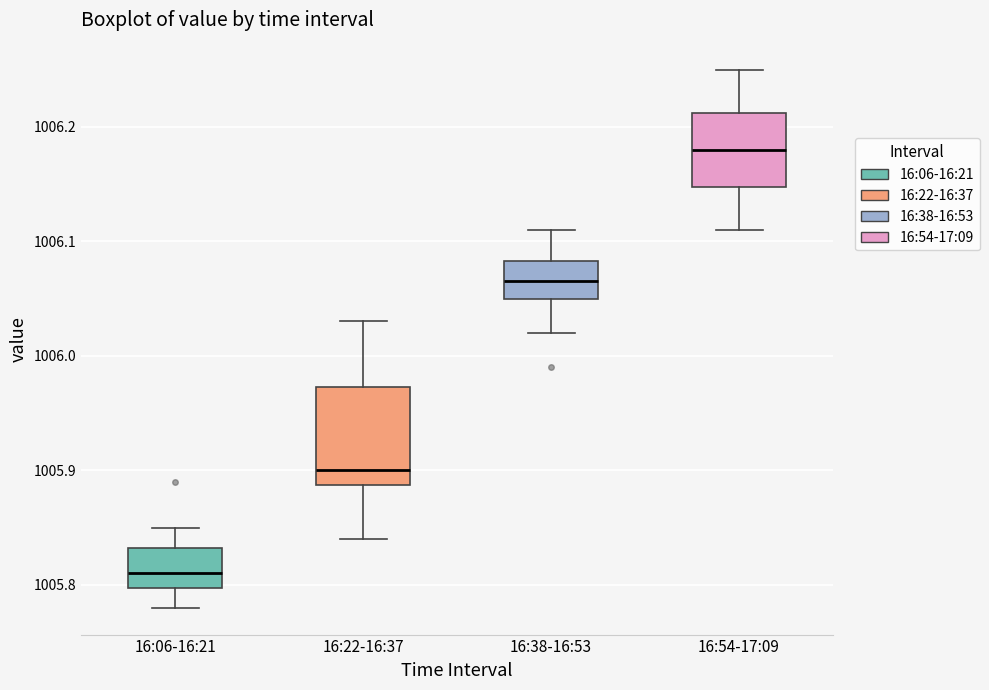

Where does the median line of the box for 16:54-17:09 sit on the y-axis? The values are not printed on the chart, so give them approximately, as read against the axis.

1006.18